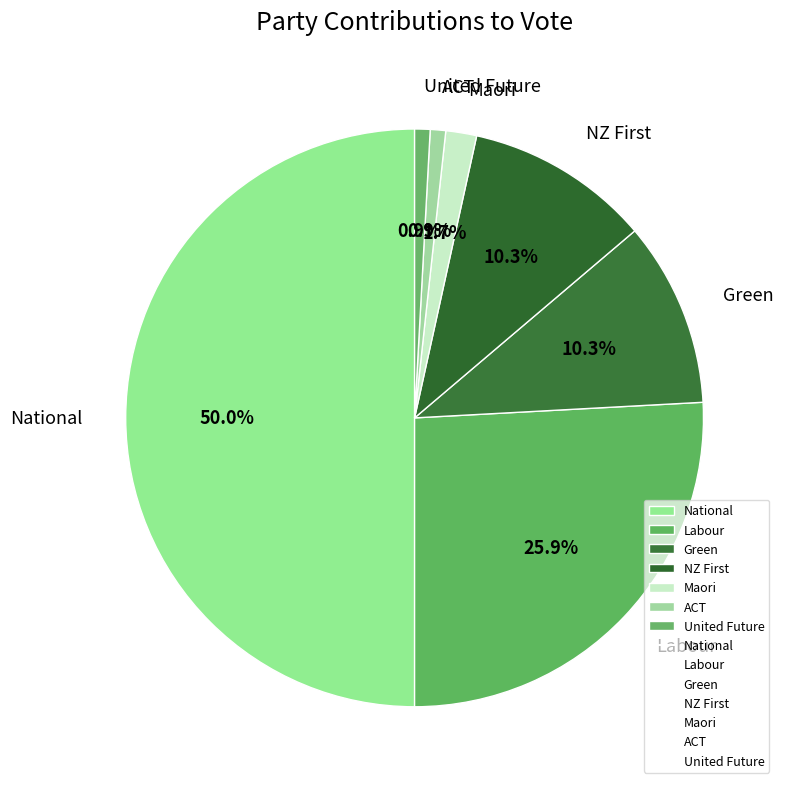

What percentage is the Labour slice, to the nearest percent?

26%